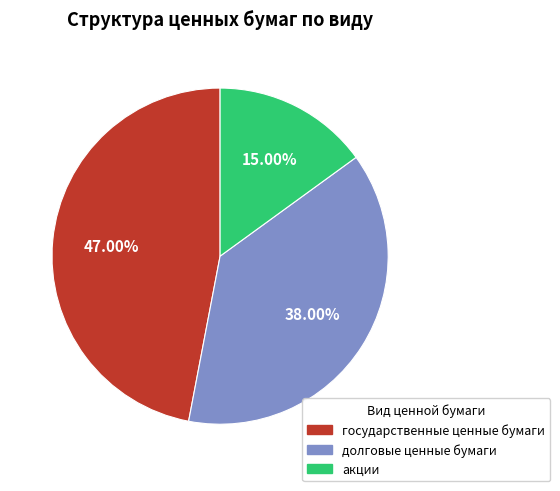

Rank the categories by value from highest to lowest.

государственные ценные бумаги, долговые ценные бумаги, акции